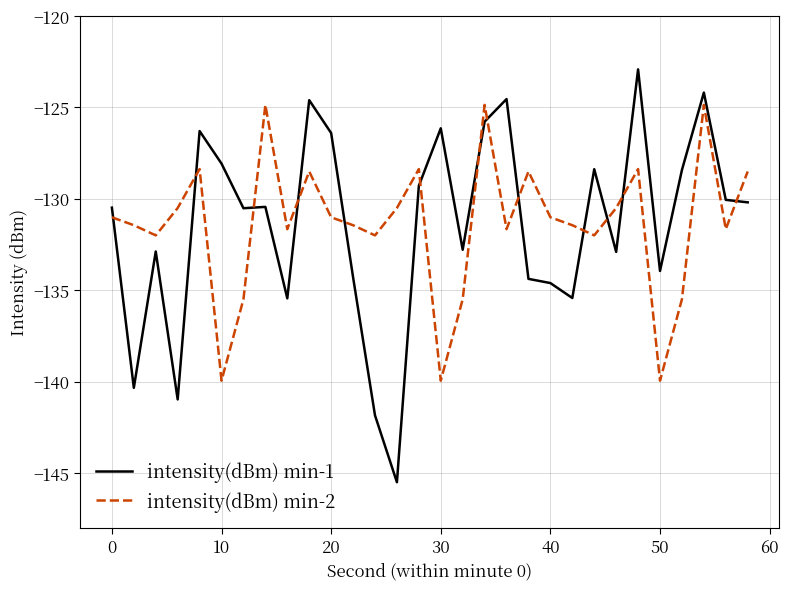

What is the smallest value displayed?

-145.5